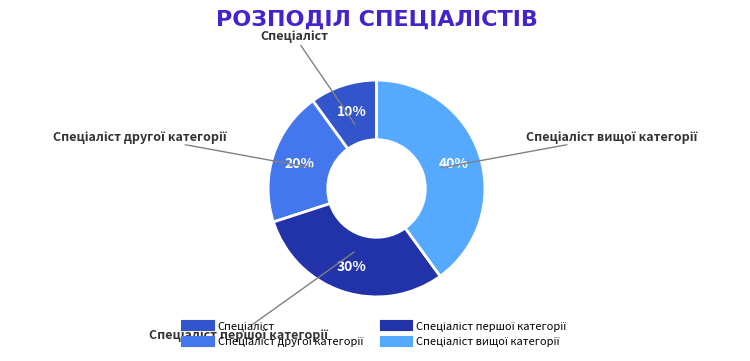

Is there any slice that represents more than half of the pie?

No